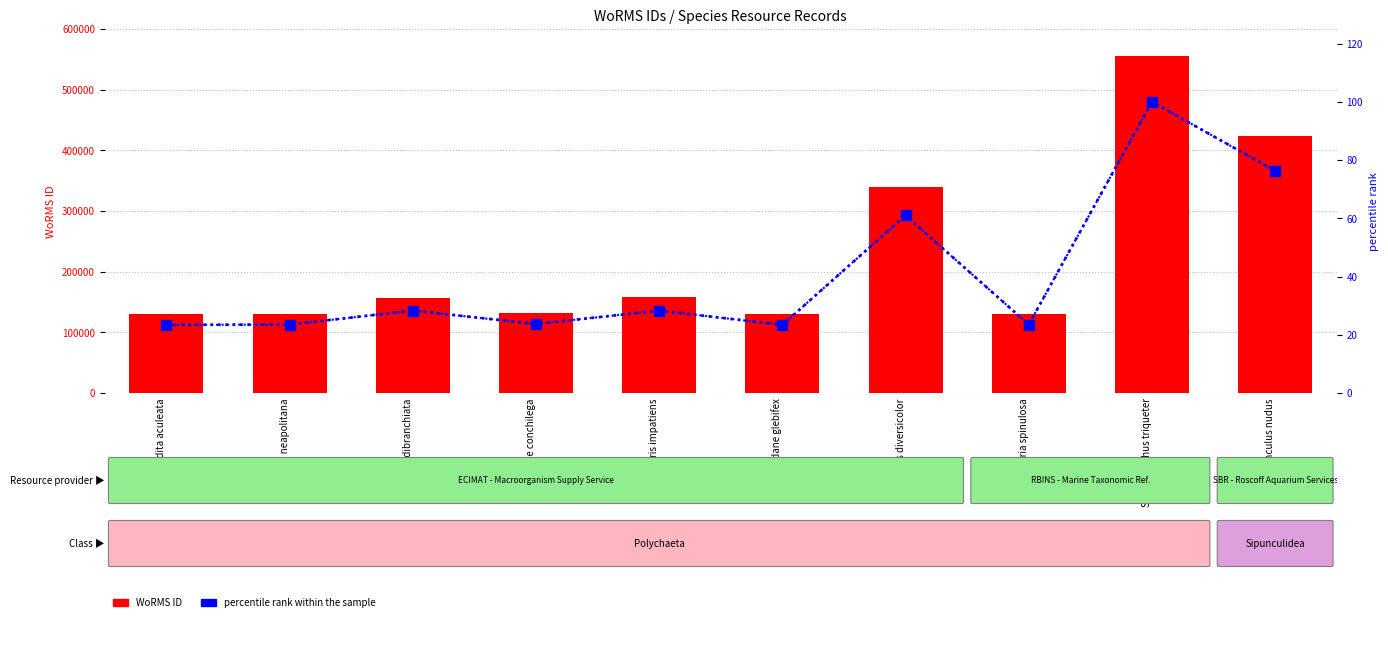

How many distinct data groups are displayed?

2